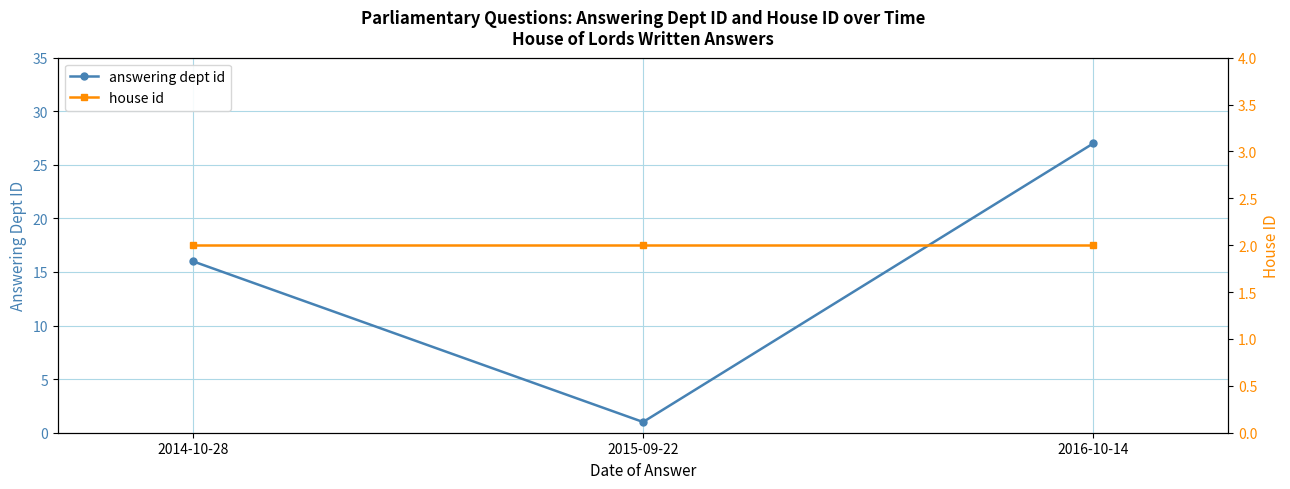

How many values in the answering dept id series exceed 16?

1